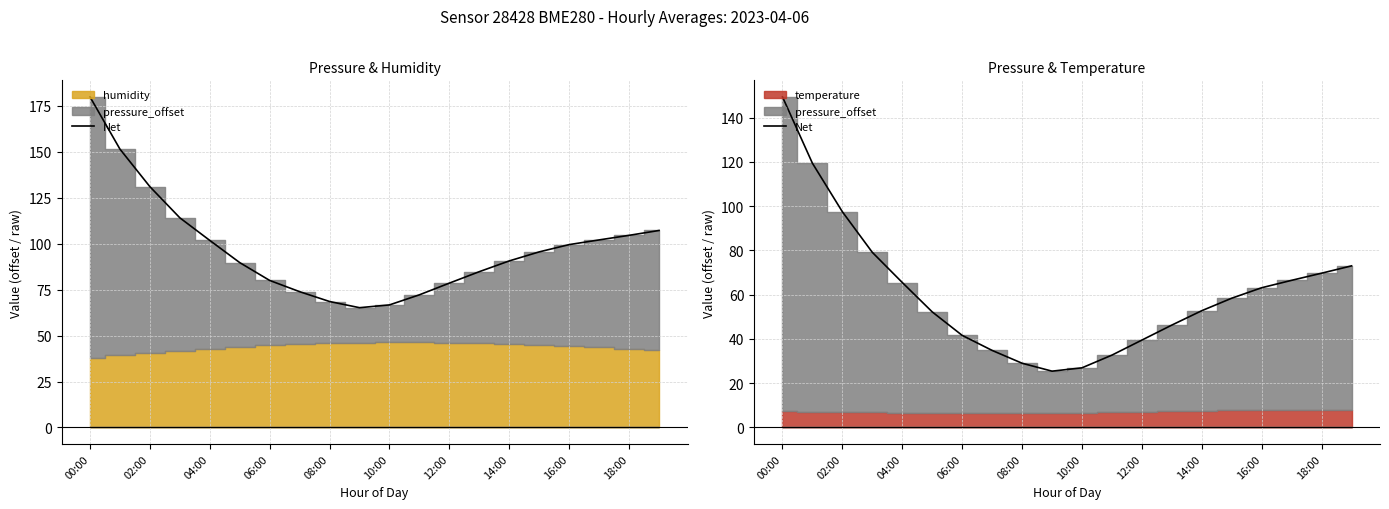

What is the difference between the values at 14:00 and 00:00?

96.6